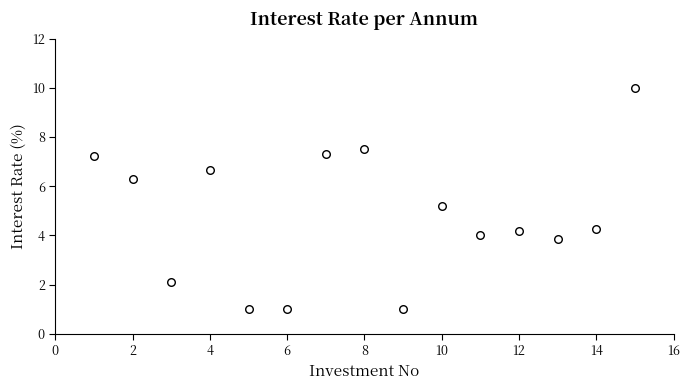

What Y value in the scatter plot is closest to 5?

5.2